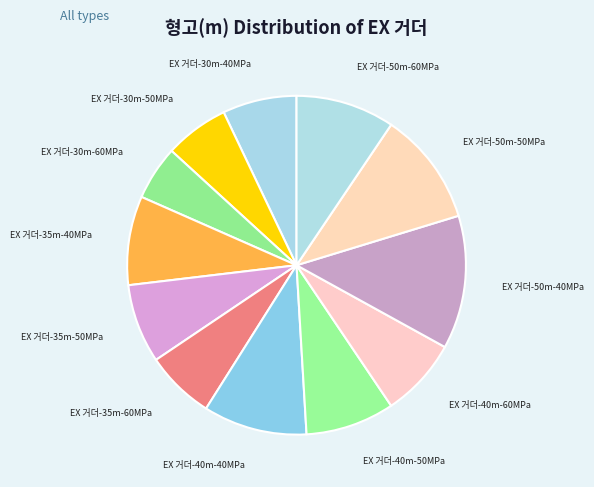

Does EX 거더-40m-60MPa represent more than half of the total?

No